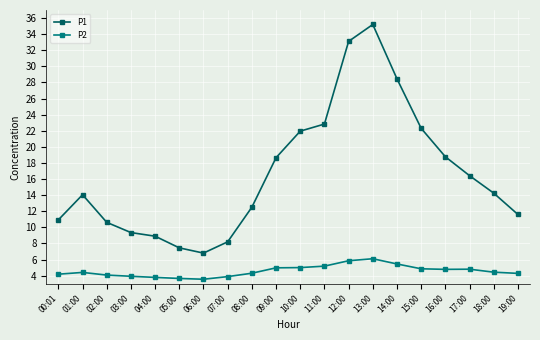

What position from the left is 05:00?

6